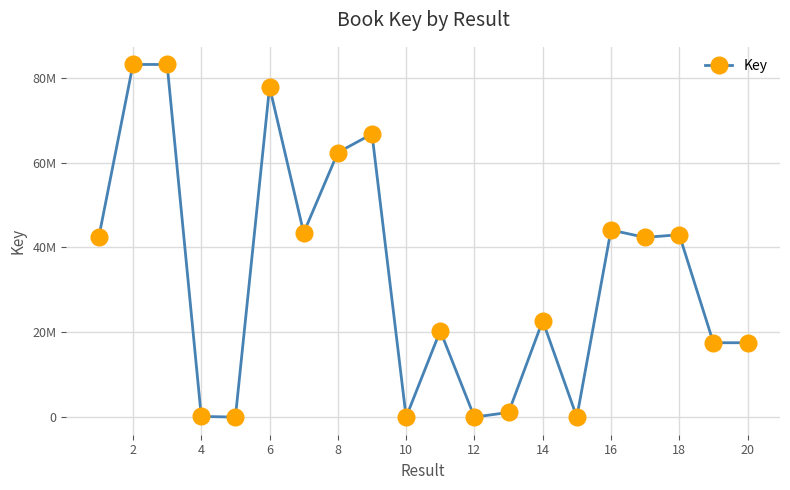

Does the chart have visible grid lines?

Yes